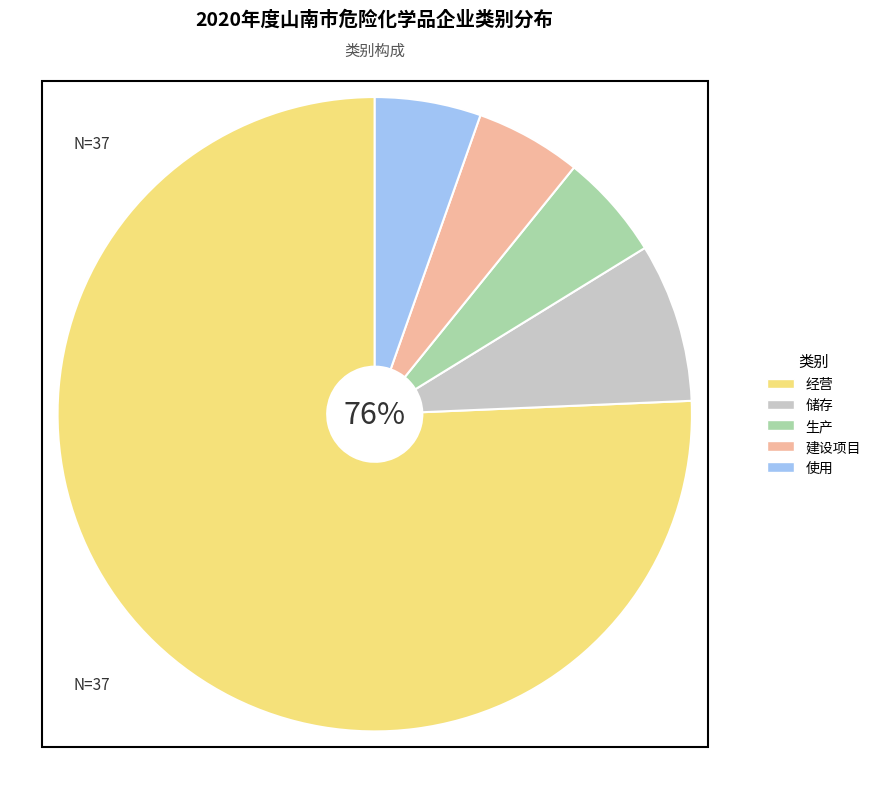

To the nearest percent, what portion does 建设项目 represent?

5%